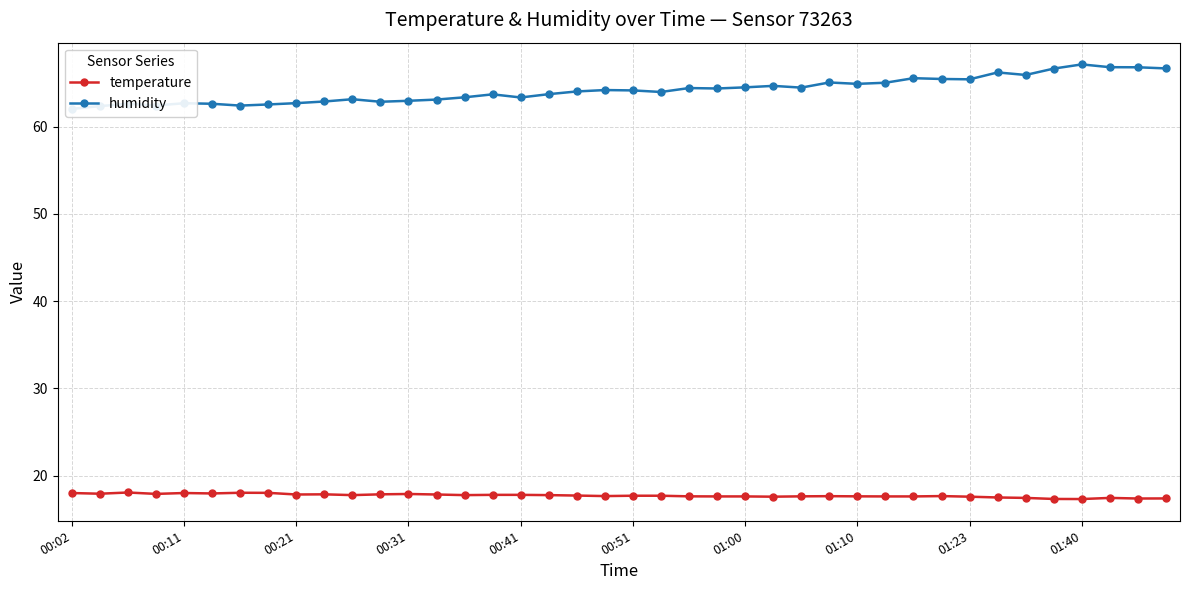

Count the number of categories in the chart.

40